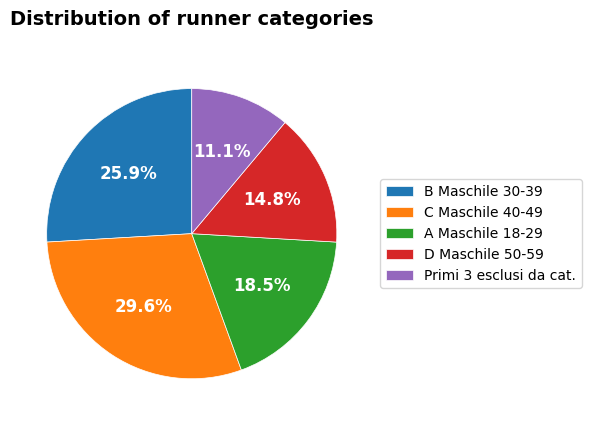

To the nearest percent, what is the combined percentage of D Maschile 50-59 and Primi 3 esclusi da cat.?

26%